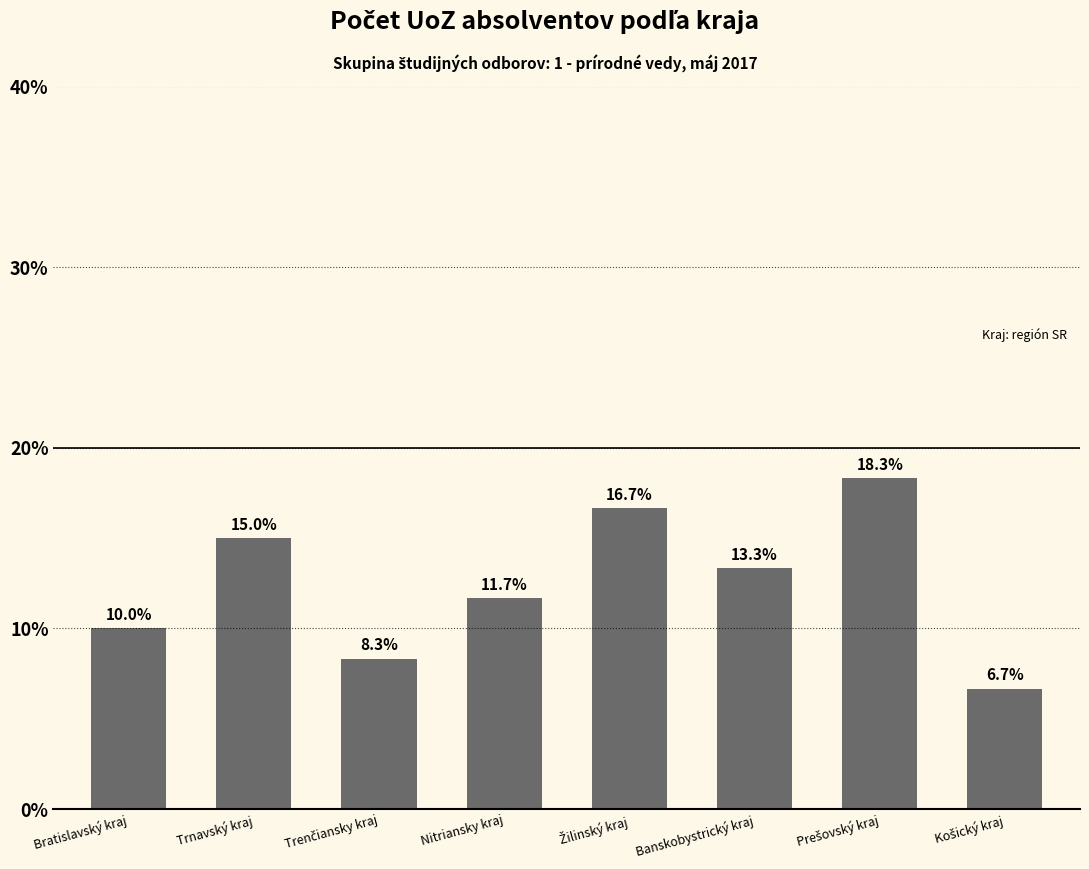

Count the number of categories in the chart.

8